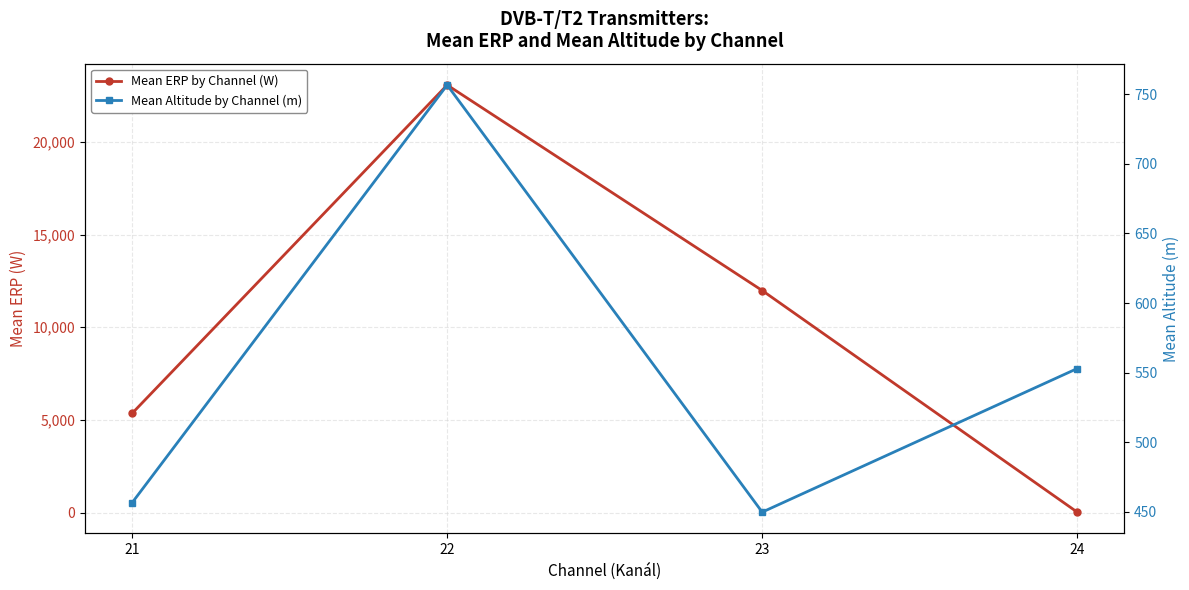

At which label does Mean ERP by Channel (W) reach its peak?

22